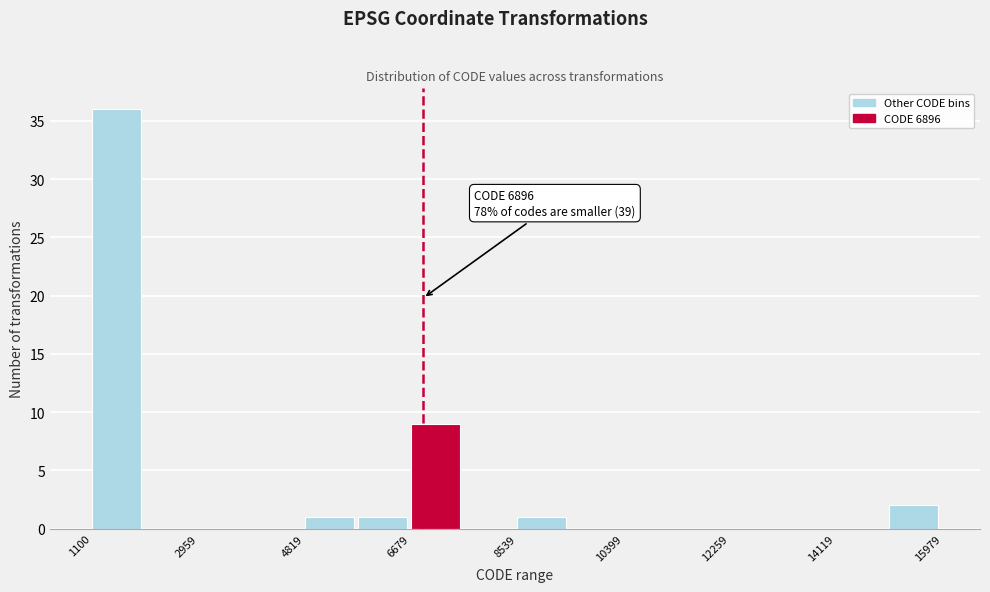

Over which range of the x-axis is the bar tallest?

1200 to 2000